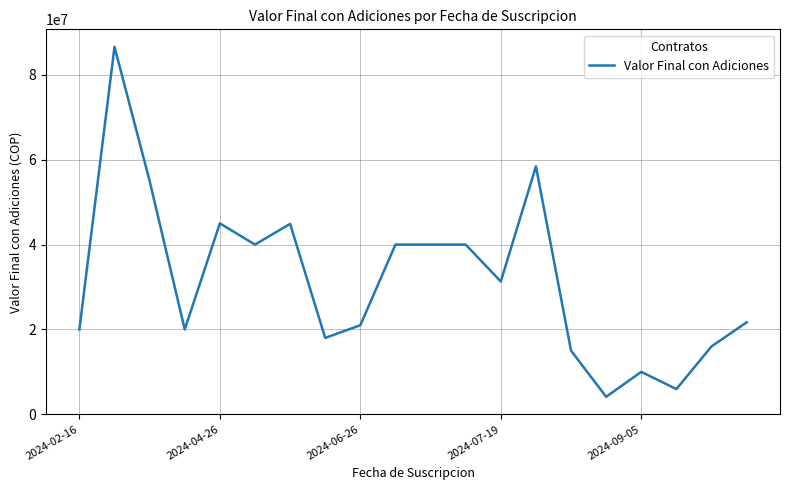

What is the difference between the maximum and minimum values?

82490923